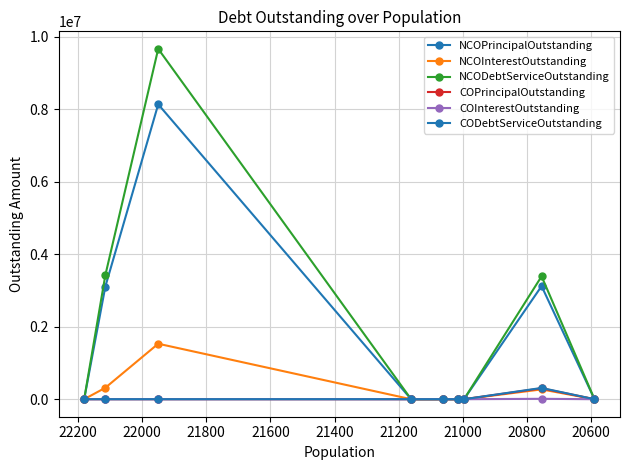

What is the value of the CODebtServiceOutstanding point at the 8th from the left?

310800.0